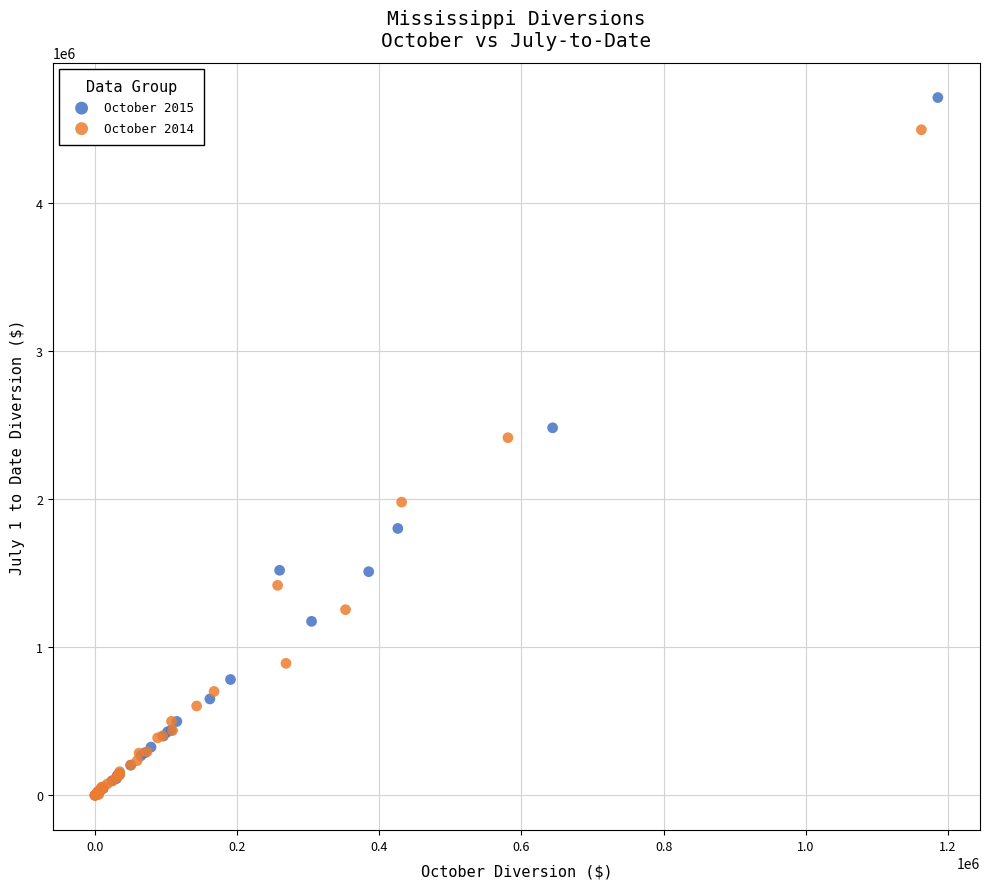

Which series contains the highest Y value?

October 2015